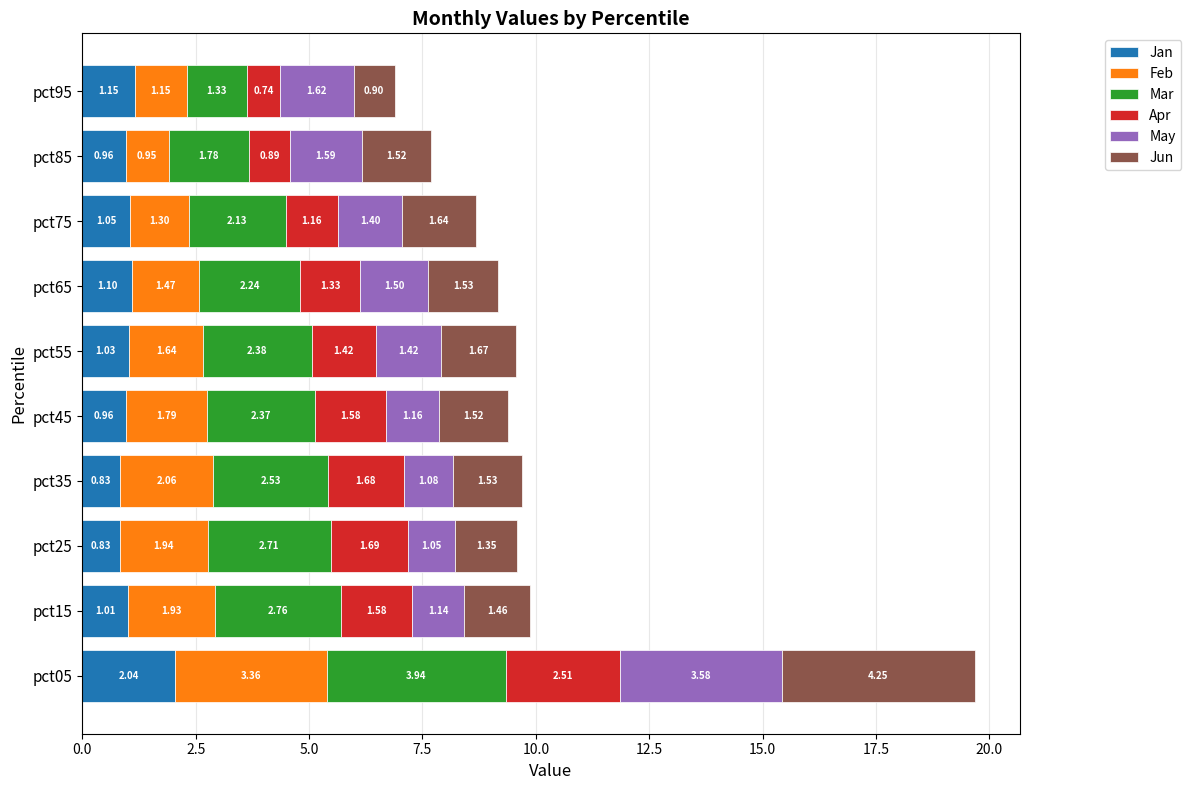

What is the total value across all series at pct55?

9.6